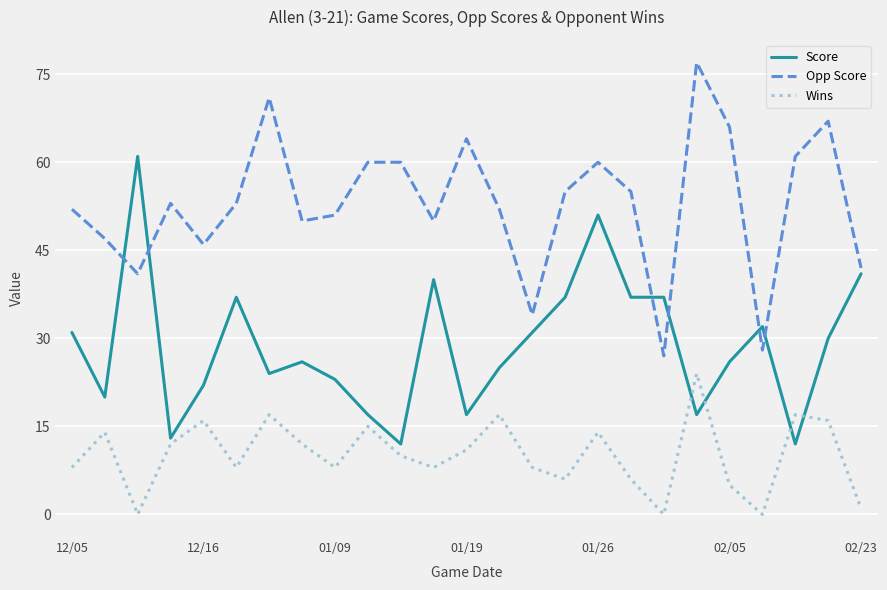

True or false: Wins and Opp Score intersect in this chart.

False